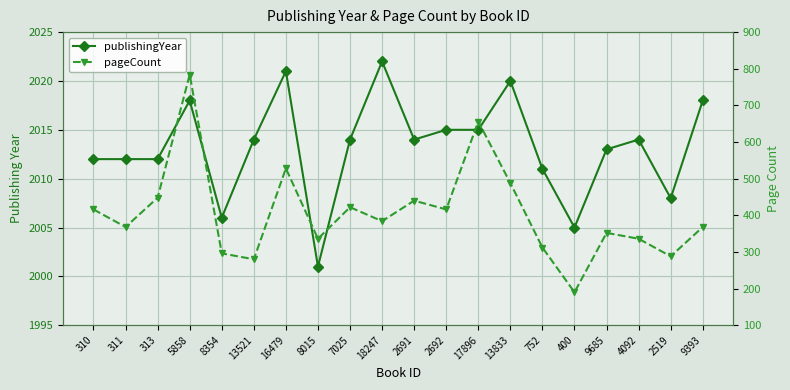

What is the value of the pageCount point at the 8th from the left?

336